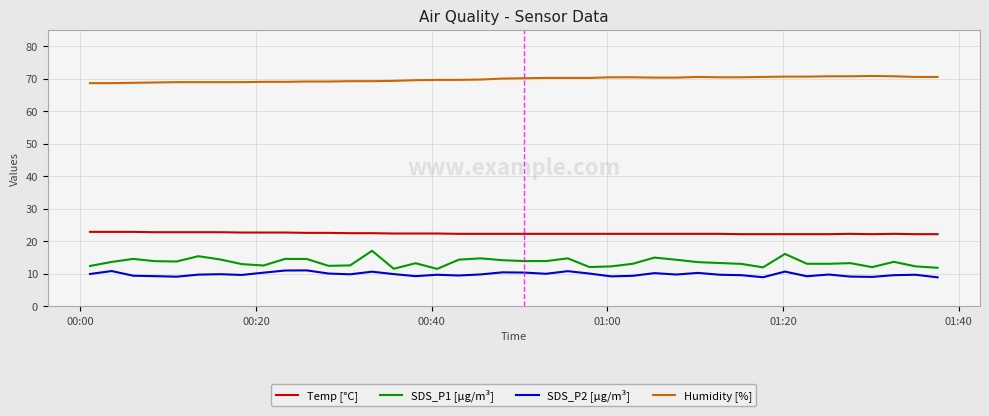

What is the sum of all SDS_P2 [µg/m³] values?

394.8